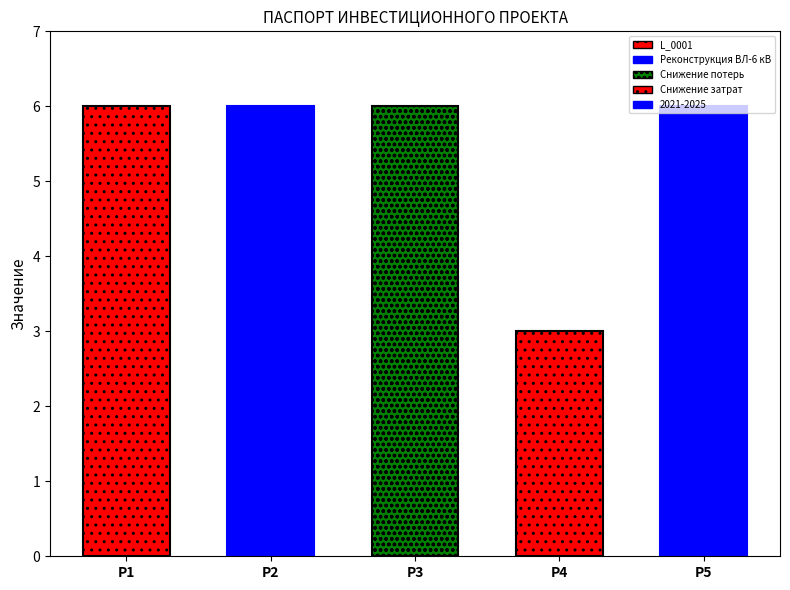

What is the difference between the maximum and minimum values?

3